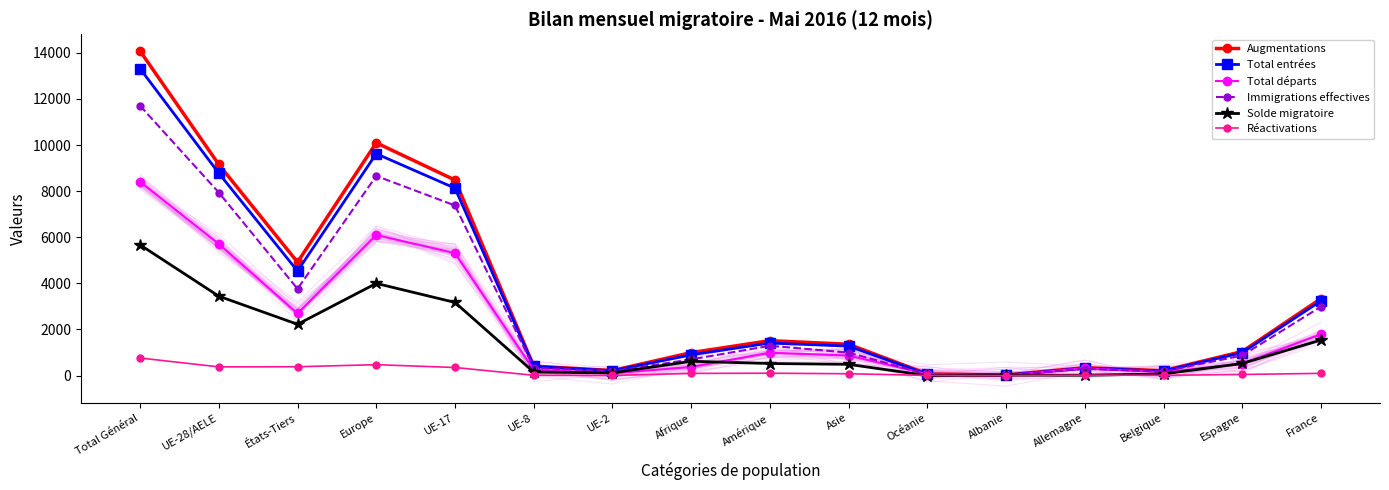

What is the average value of the Immigrations effectives series?

2961